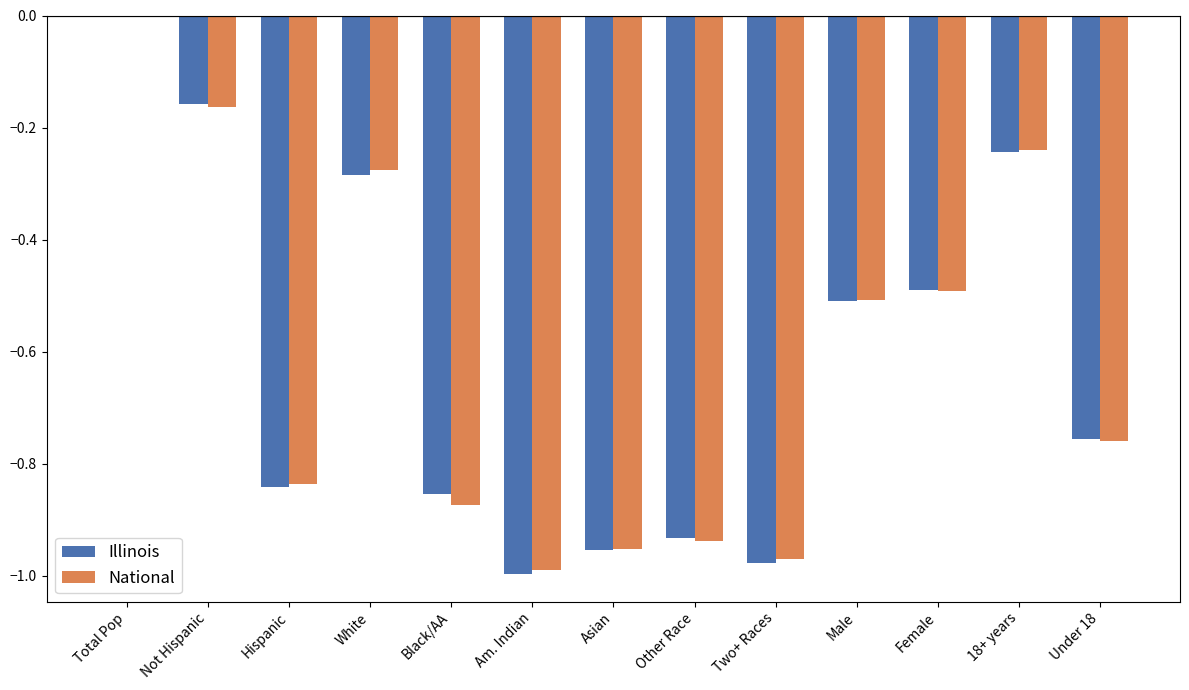

At which category does the chart reach its peak across all series?

Total Pop